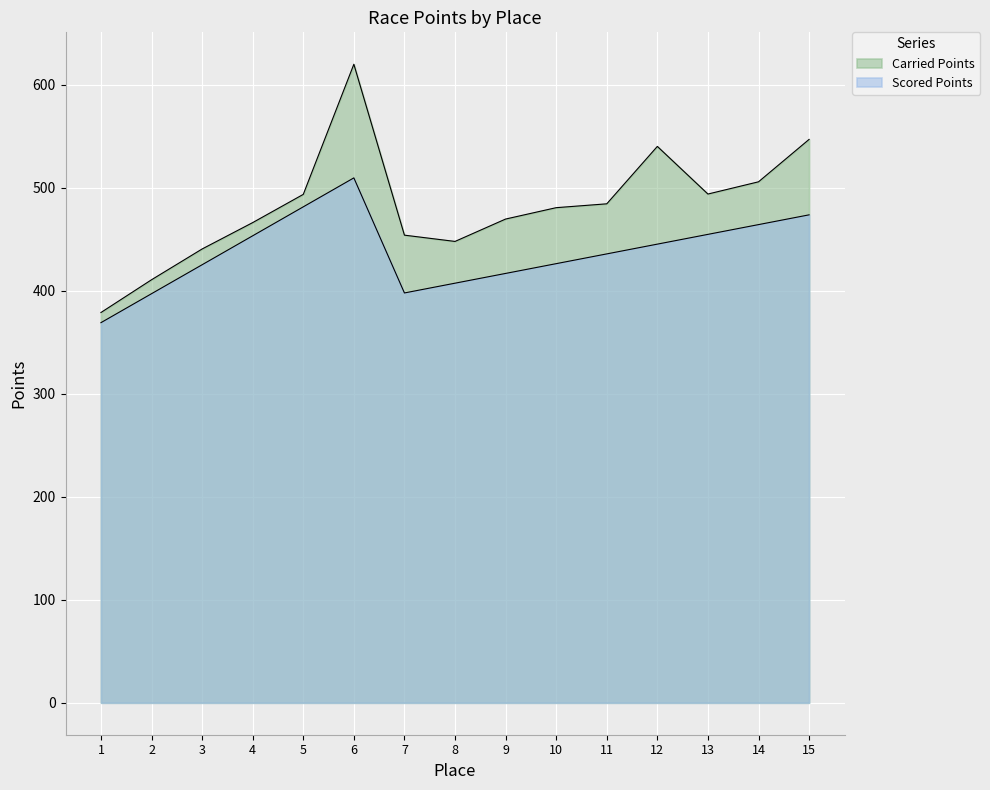

Is it true that Scored Points equals 115.9 at 2?

False